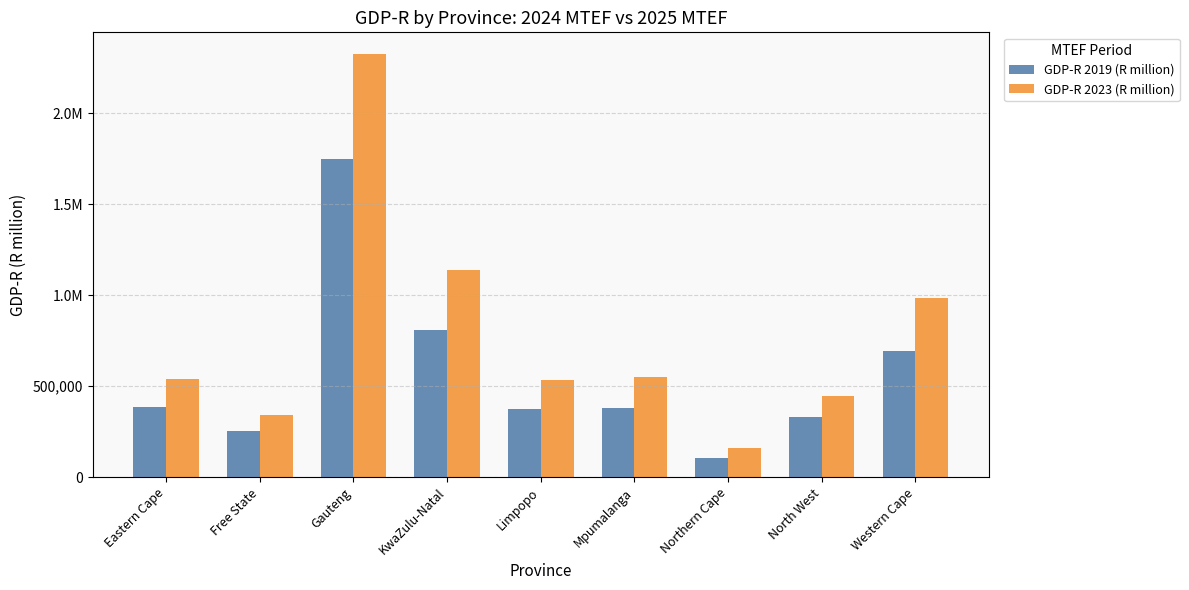

Does the chart contain stacked bars?

No